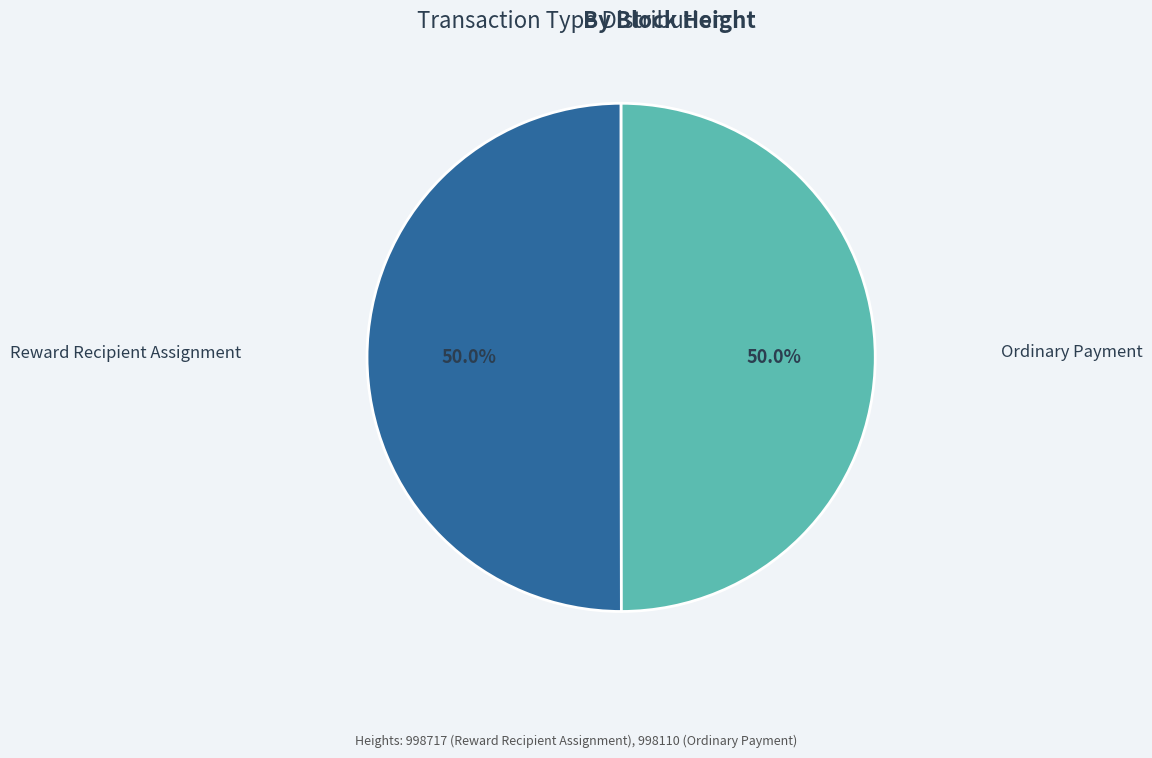

Do Ordinary Payment and Reward Recipient Assignment together represent more than half of the pie?

Yes